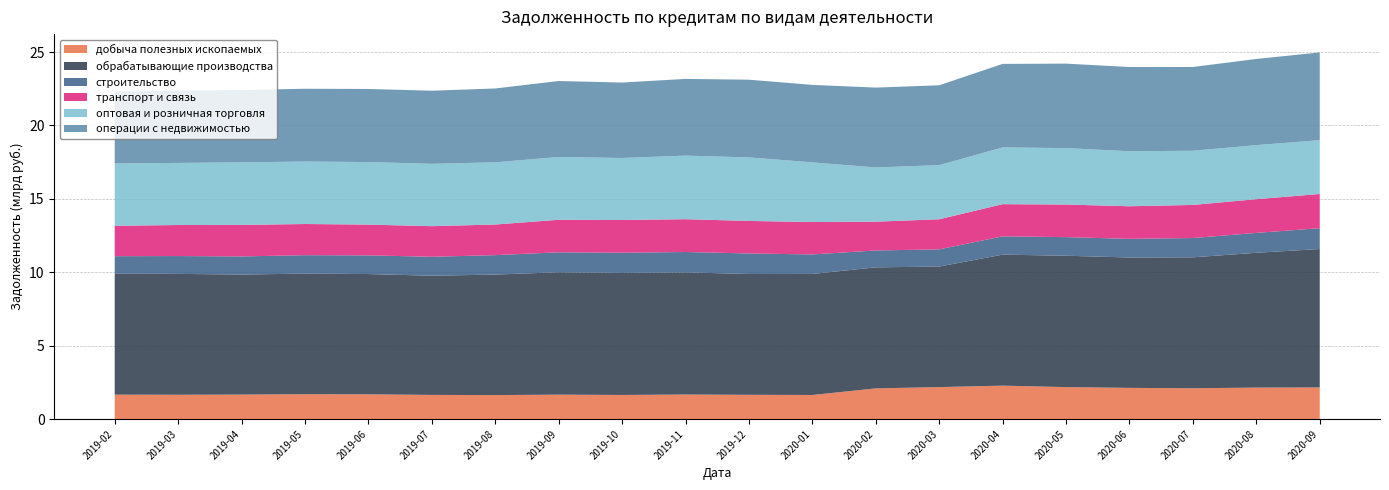

Reading left to right, what are all the values shown in this chart?

добыча полезных ископаемых: 2019-02=1664513	2019-03=1658279	2019-04=1669709	2019-05=1696993	2019-06=1688067	2019-07=1647644	2019-08=1635628	2019-09=1665341	2019-10=1644018	2019-11=1673965	2019-12=1654464	2020-01=1642716	2020-02=2091470	2020-03=2180353	2020-04=2278911	2020-05=2179343	2020-06=2127279	2020-07=2100097	2020-08=2146383	2020-09=2155222
обрабатывающие производства: 2019-02=8233910	2019-03=8231530	2019-04=8176460	2019-05=8210862	2019-06=8191850	2019-07=8117595	2019-08=8208337	2019-09=8336799	2019-10=8311558	2019-11=8319481	2019-12=8227988	2020-01=8244619	2020-02=8244114	2020-03=8208011	2020-04=8921756	2020-05=8946253	2020-06=8878844	2020-07=8917057	2020-08=9180906	2020-09=9428534
строительство: 2019-02=1196593	2019-03=1214730	2019-04=1232912	2019-05=1255221	2019-06=1271245	2019-07=1290010	2019-08=1323660	2019-09=1357821	2019-10=1375129	2019-11=1386614	2019-12=1398294	2020-01=1326394	2020-02=1150226	2020-03=1172077	2020-04=1245172	2020-05=1266726	2020-06=1270460	2020-07=1314586	2020-08=1353896	2020-09=1417771
транспорт и связь: 2019-02=2072289	2019-03=2112788	2019-04=2145635	2019-05=2123006	2019-06=2095853	2019-07=2083665	2019-08=2084661	2019-09=2214804	2019-10=2228769	2019-11=2233041	2019-12=2215226	2020-01=2207276	2020-02=1959120	2020-03=2049058	2020-04=2191164	2020-05=2220971	2020-06=2218033	2020-07=2253532	2020-08=2295864	2020-09=2329896
оптовая и розничная торговля: 2019-02=4243576	2019-03=4229609	2019-04=4261018	2019-05=4253178	2019-06=4258962	2019-07=4246744	2019-08=4235399	2019-09=4275079	2019-10=4223907	2019-11=4330622	2019-12=4325353	2020-01=4062982	2020-02=3691379	2020-03=3687601	2020-04=3865030	2020-05=3842427	2020-06=3745642	2020-07=3691100	2020-08=3680378	2020-09=3665070
операции с недвижимостью: 2019-02=4901230	2019-03=4921743	2019-04=4923366	2019-05=4957902	2019-06=4976120	2019-07=4979011	2019-08=5029412	2019-09=5173512	2019-10=5137394	2019-11=5225351	2019-12=5292714	2020-01=5276465	2020-02=5440338	2020-03=5437129	2020-04=5688303	2020-05=5752505	2020-06=5736169	2020-07=5703108	2020-08=5869409	2020-09=5973804